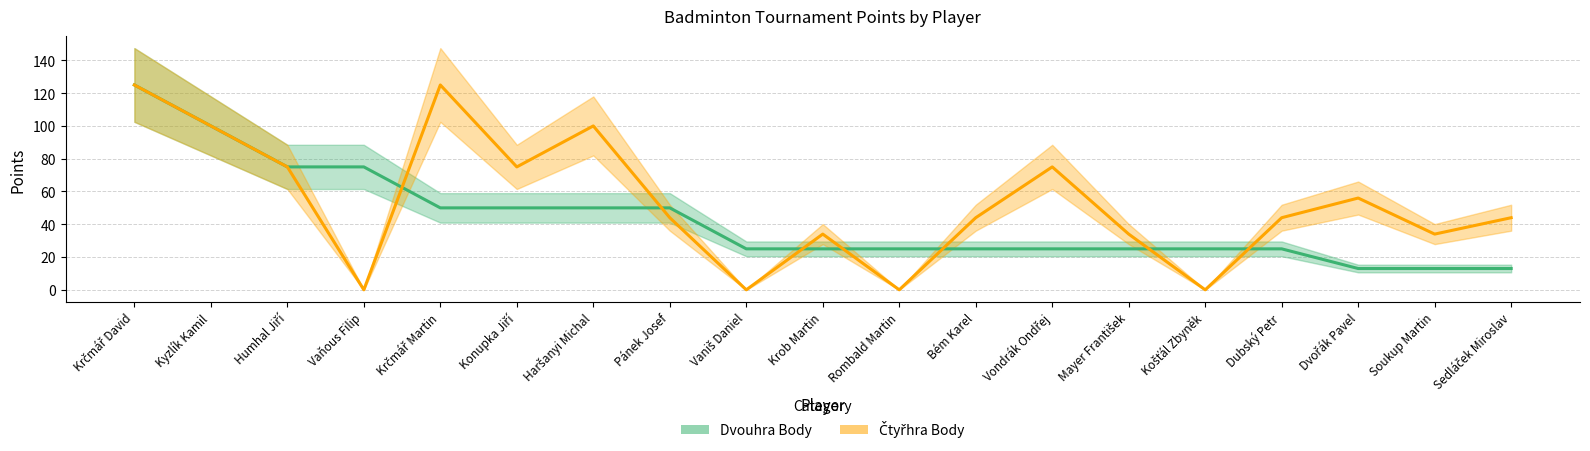

The value of Dvouhra Body at Mayer František is 33. True or false?

False